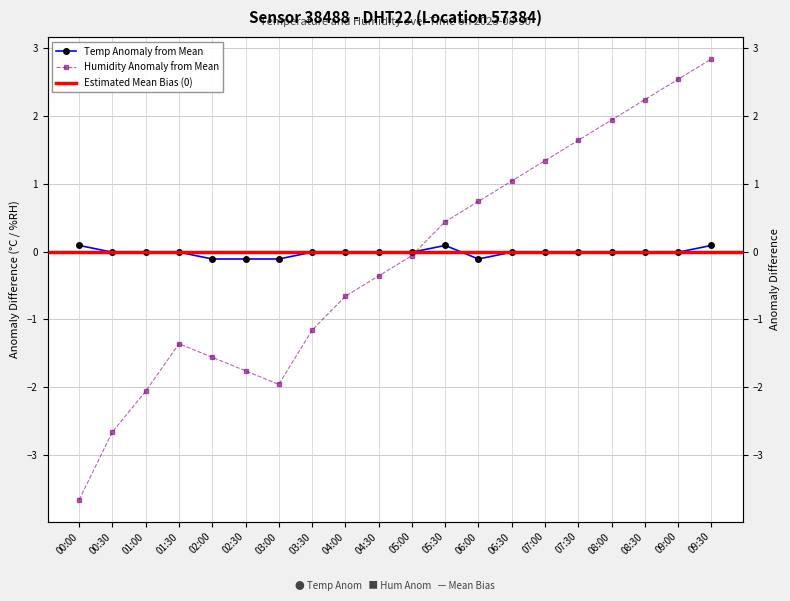

Which series has the widest spread of values?

humidity